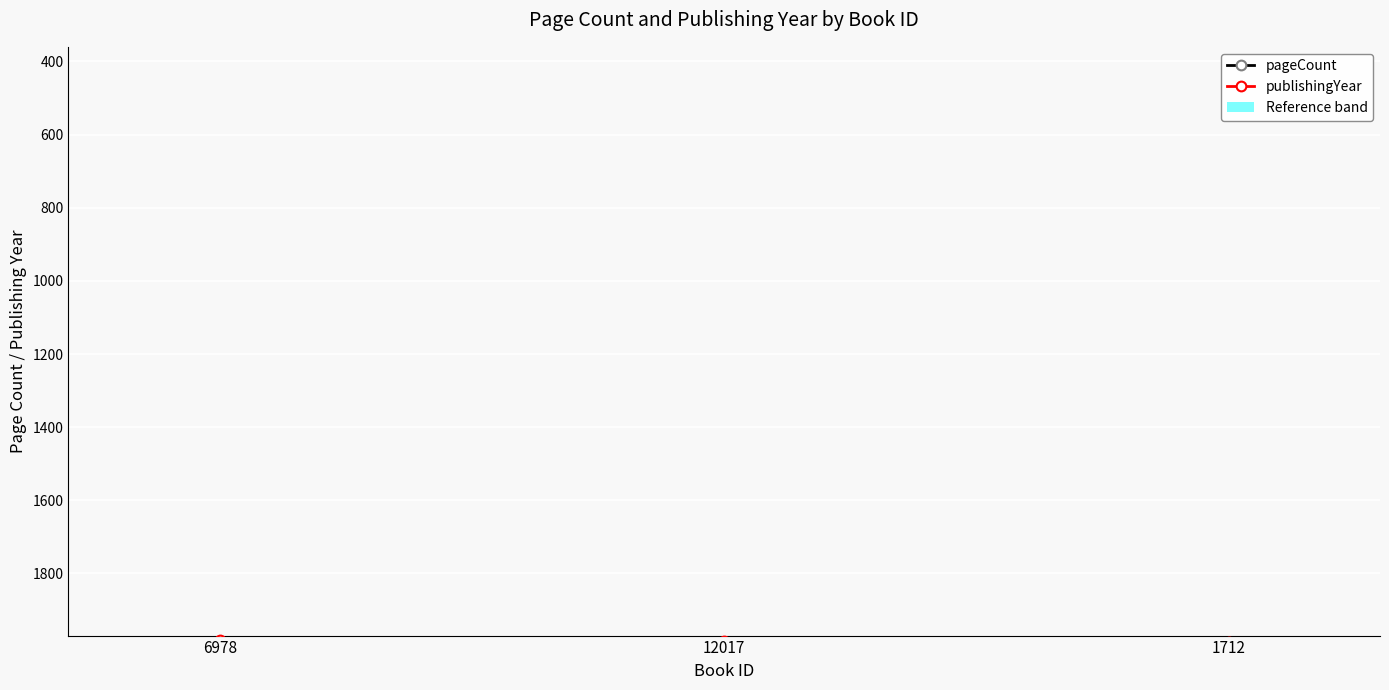

The value of pageCount at 12017 is 320. True or false?

True